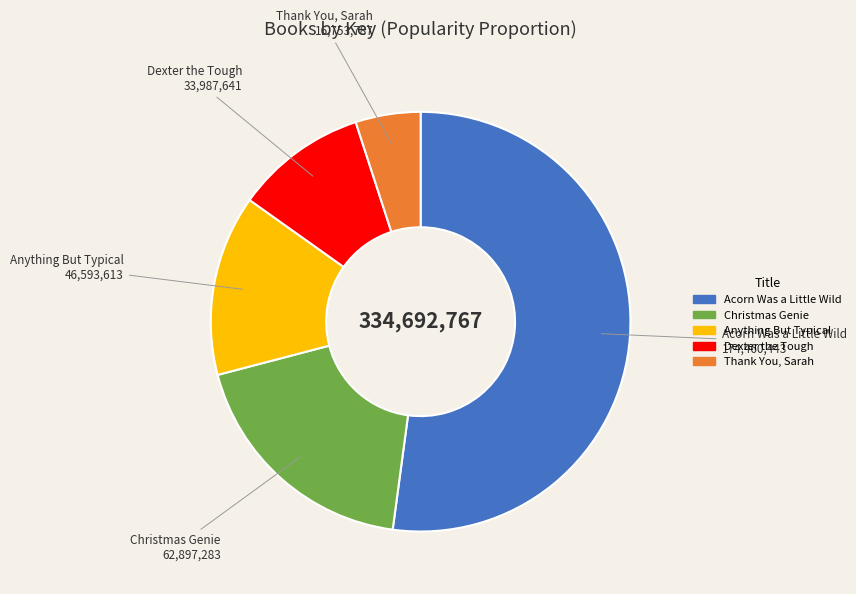

Approximately how many times larger is the value at Thank You, Sarah compared to Christmas Genie?

0.3